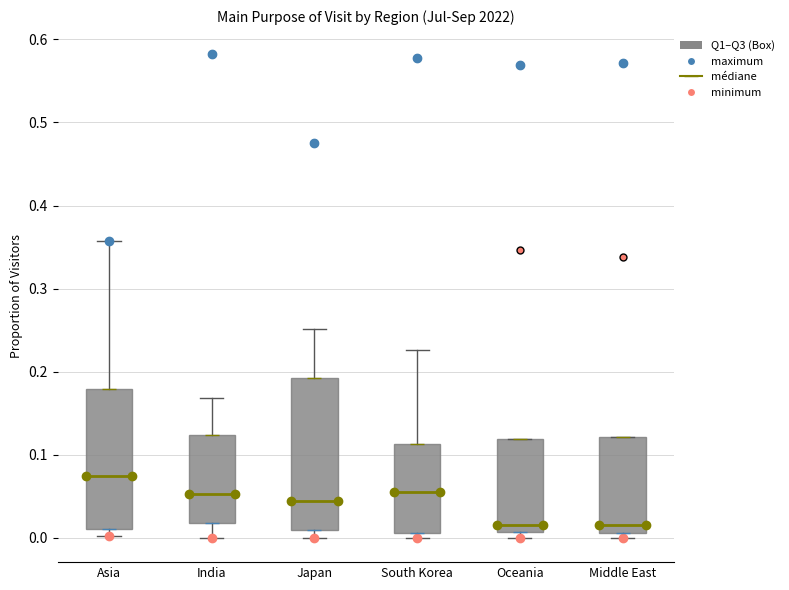

Reading left to right, transcribe this box plot: for each box, give where its median line is, the range the box spans, and where its two whiskers end, as read against the y-axis. The values are not printed on the chart, so give them approximately, as read against the axis.

Asia: median 0.07, box 0.01 to 0.18, whiskers 0.00 to 0.36
India: median 0.05, box 0.02 to 0.12, whiskers 0.00 to 0.17
Japan: median 0.04, box 0.01 to 0.19, whiskers 0.00 to 0.25
South Korea: median 0.06, box 0.01 to 0.11, whiskers 0.00 to 0.23
Oceania: median 0.02, box 0.01 to 0.12, whiskers 0.00 to 0.12
Middle East: median 0.02, box 0.01 to 0.12, whiskers 0.00 to 0.12